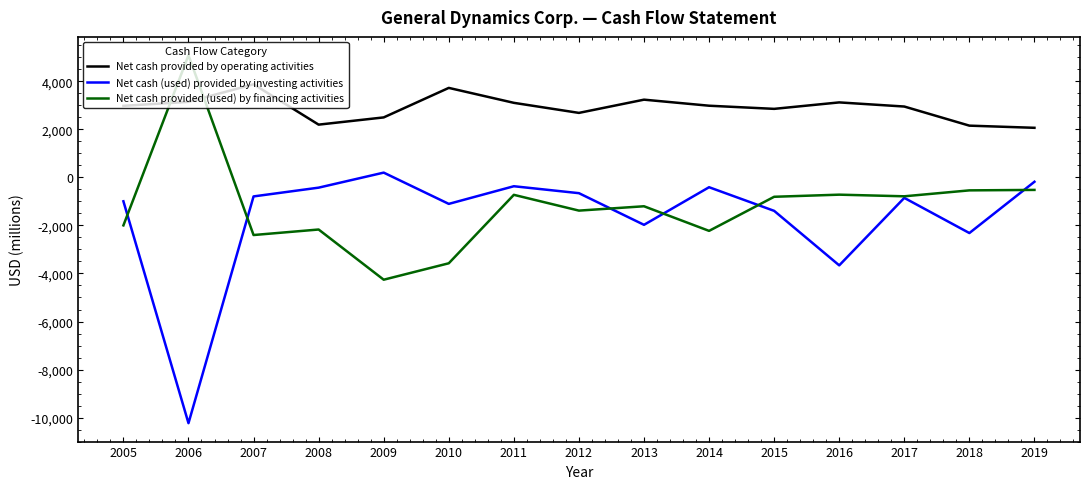

What is the highest value of the Net cash provided (used) by financing activities series?

5086